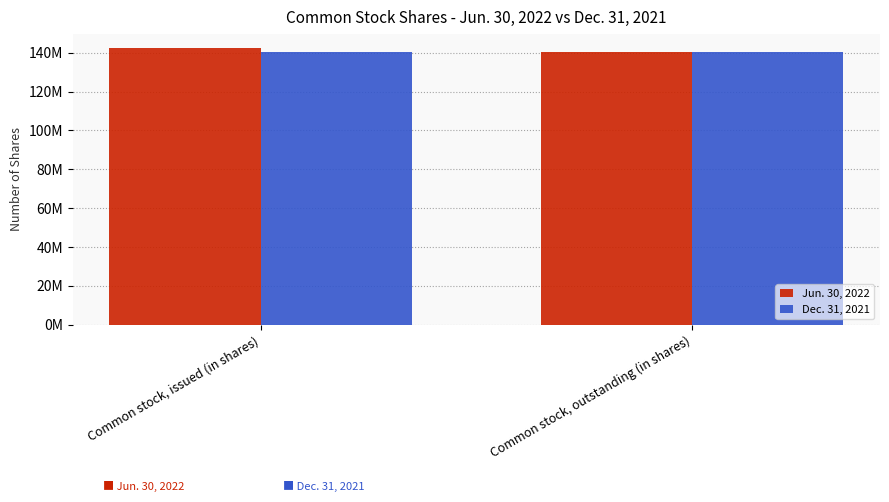

Does the chart contain stacked bars?

No